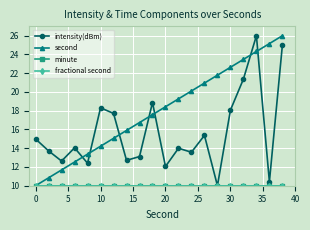

Does the chart have visible grid lines?

Yes